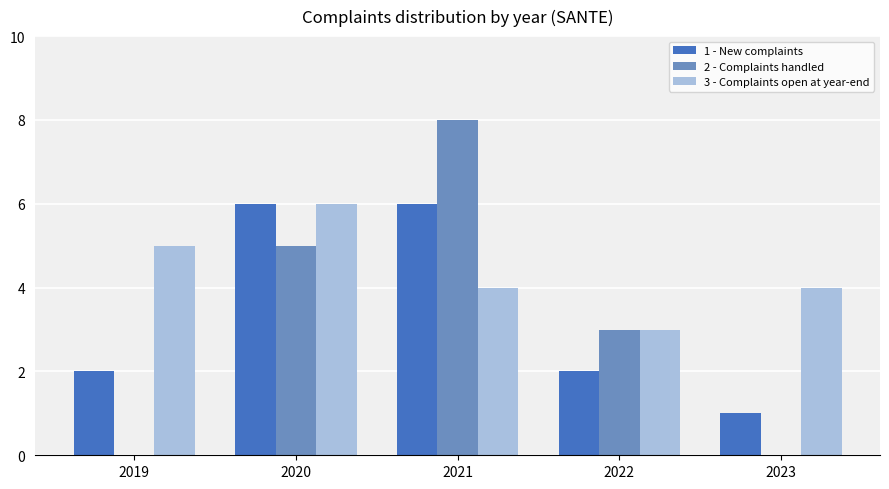

Which series has the widest spread of values?

2 - Complaints handled